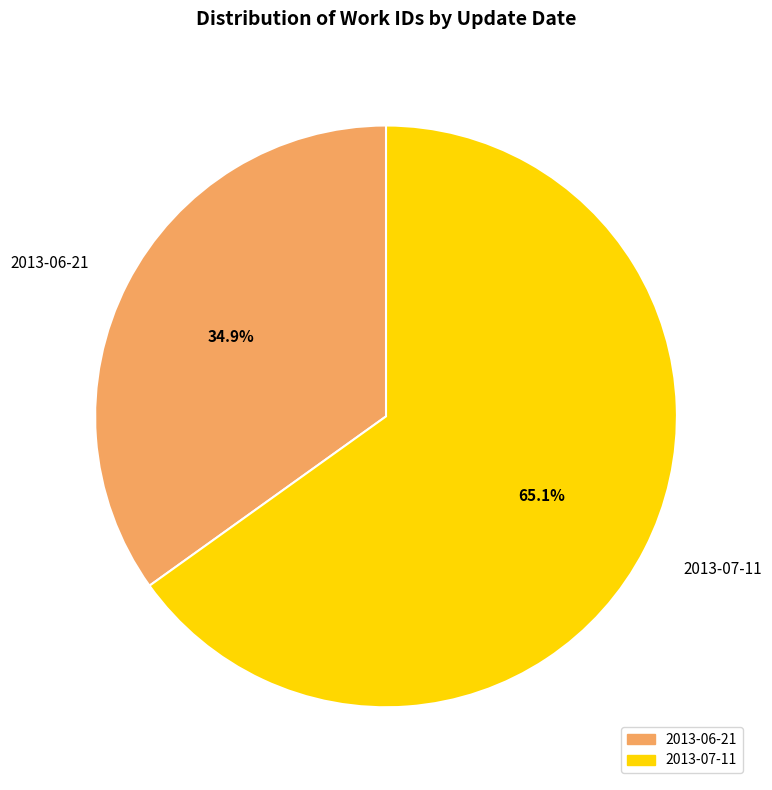

Is it true that 2013-07-11 is 78% of the pie?

False